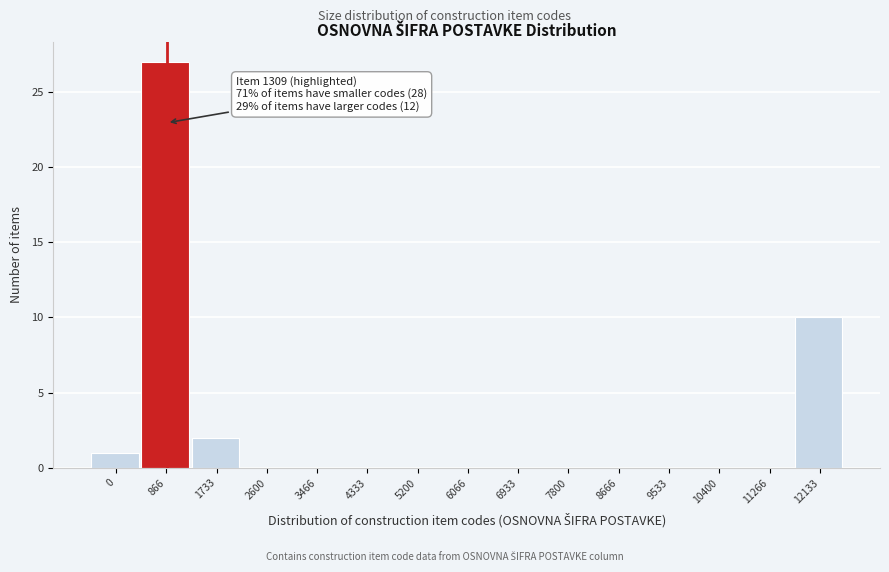

Reading right to left, what are all the values shown in this chart?

12133=10	11266=0	10400=0	9533=0	8666=0	7800=0	6933=0	6066=0	5200=0	4333=0	3466=0	2600=0	1733=2	866=27	0=1